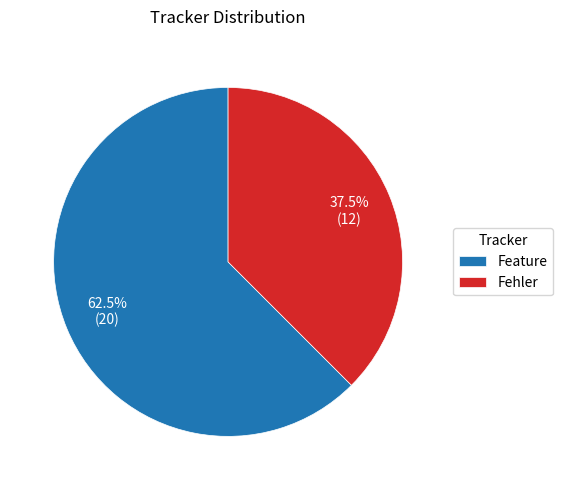

Which has a higher value, Fehler or Feature?

Feature